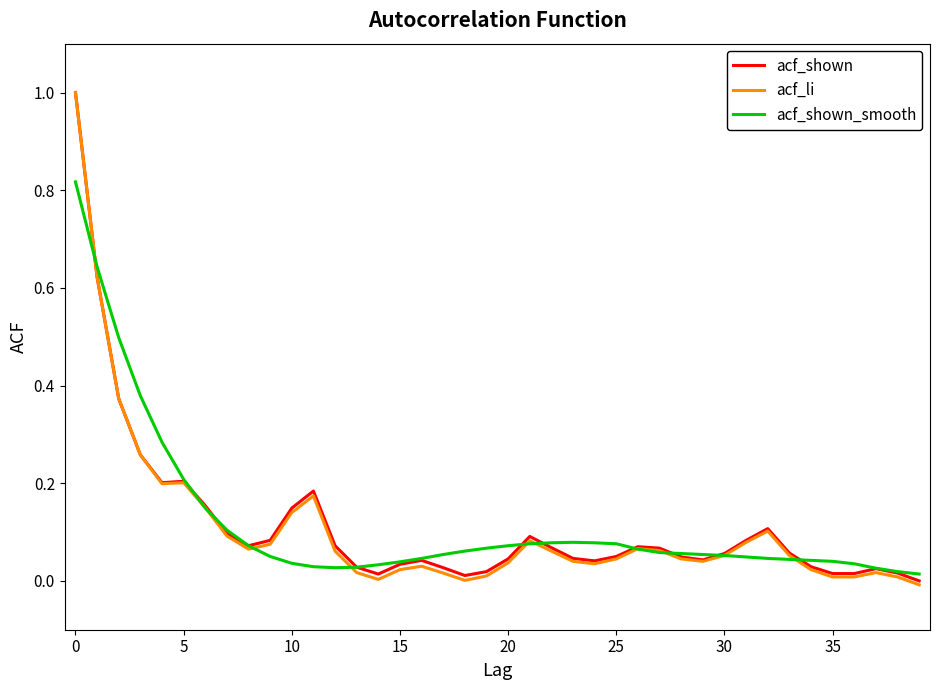

Which series has the largest range (max minus min)?

acf_li